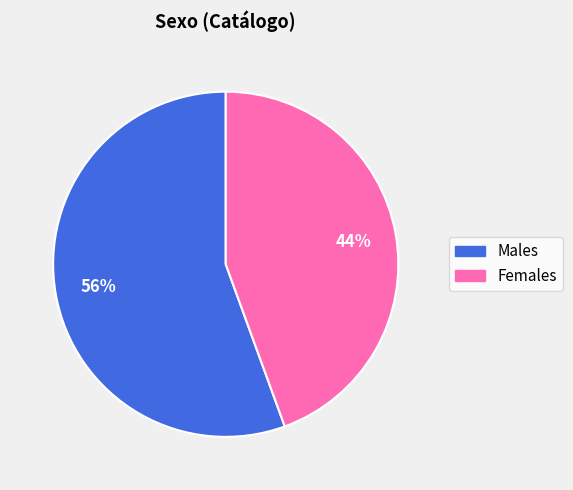

Count the number of slices in the pie.

2